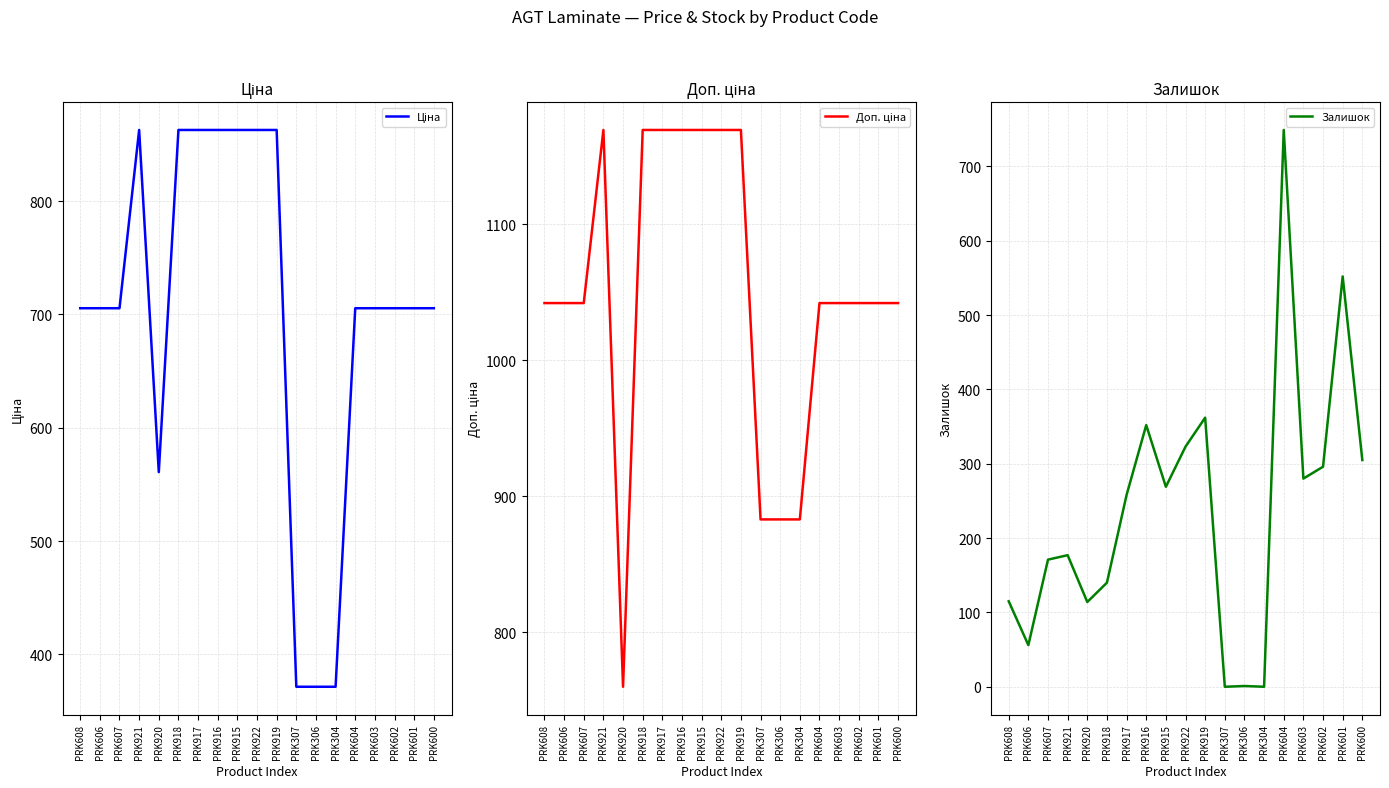

Which series has the largest range (max minus min)?

Залишок